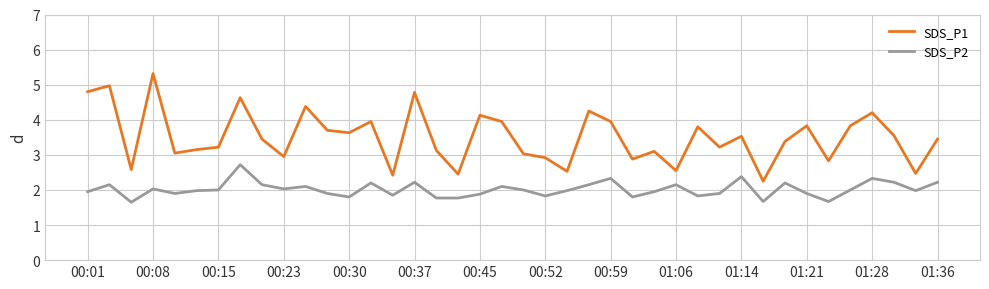

True or false: SDS_P1 and SDS_P2 intersect in this chart.

False